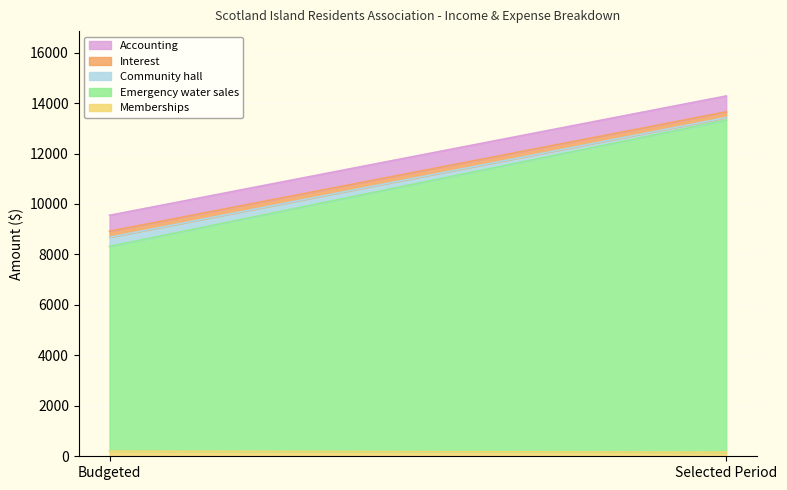

The value of Interest at Selected Period is 333.5. True or false?

False